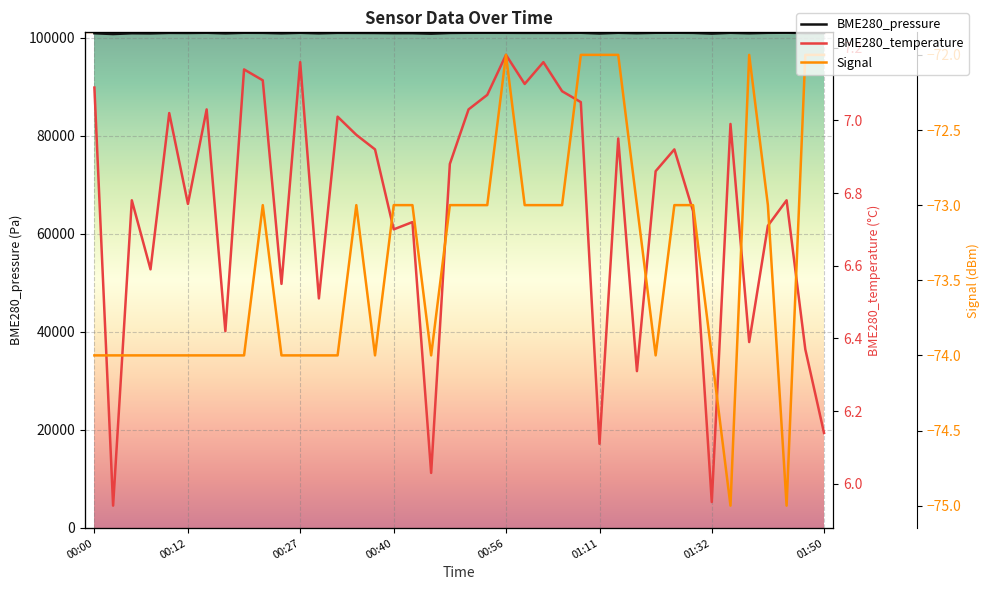

What is the label of the 29th point from the right?

00:27